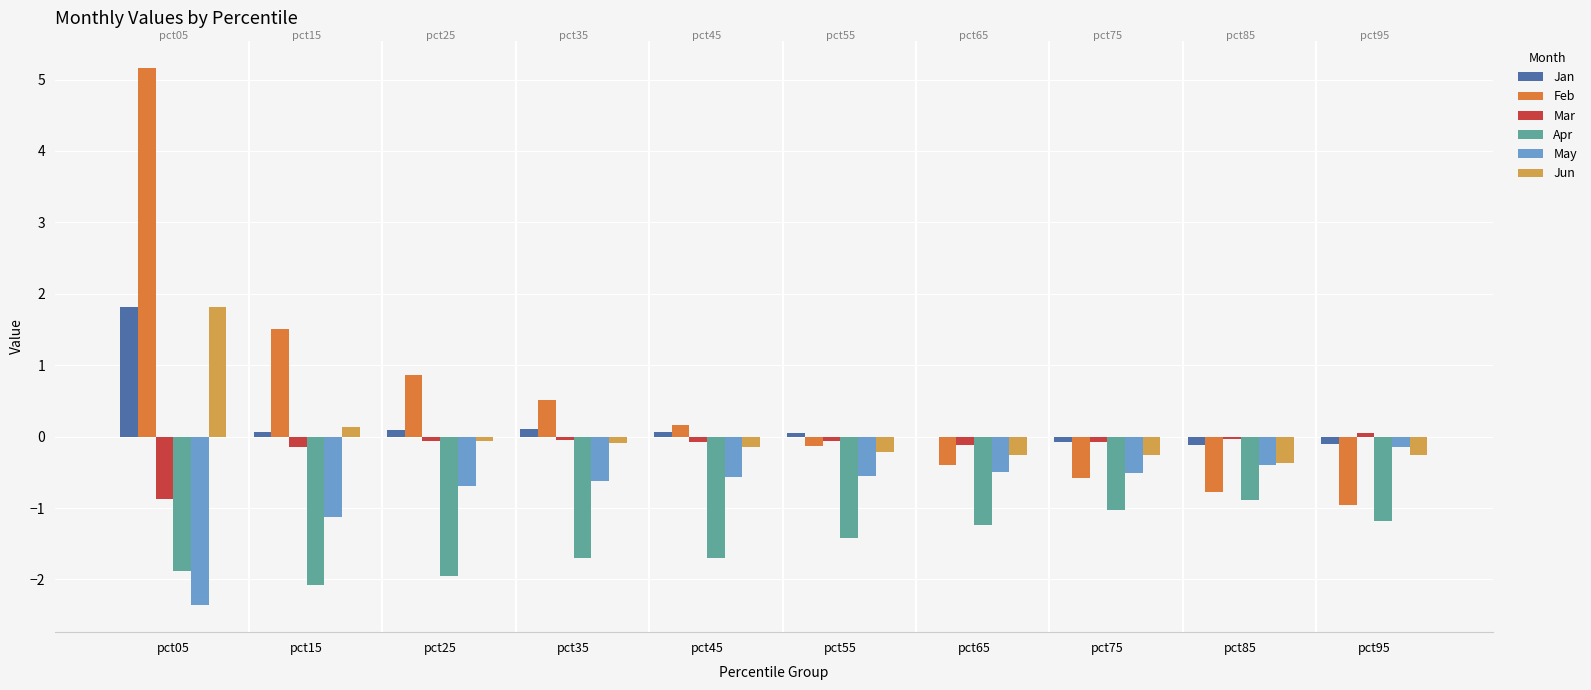

Does the chart contain stacked bars?

No